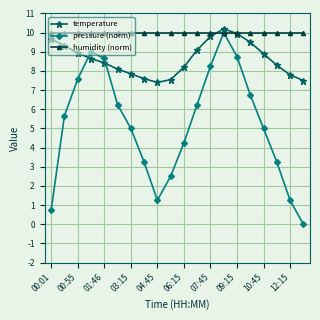

What are all the series names shown in the legend?

temperature, pressure (norm), humidity (norm)